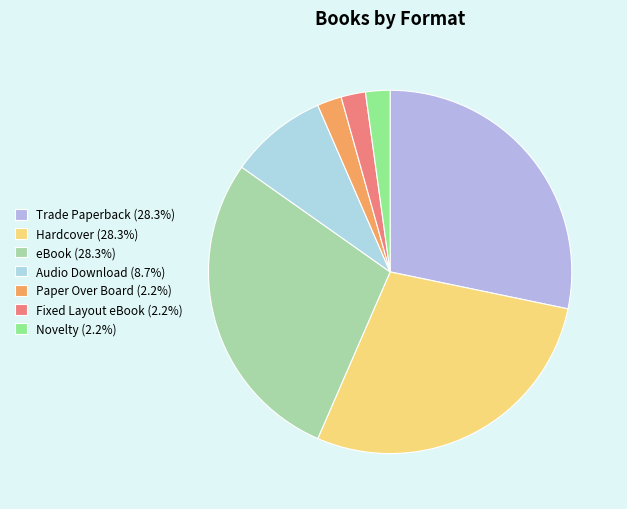

How many slices are in this pie chart?

7